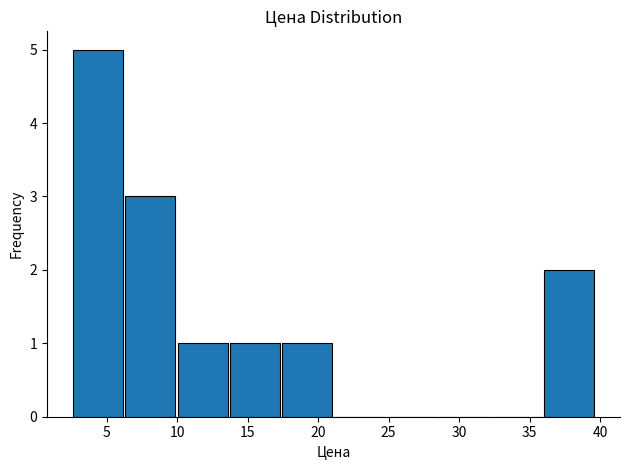

Reading left to right, transcribe this chart: for each bar, give the range it covers on the x-axis and its height. Neither the bar edges nor the heights are printed on the chart, so give them approximately, as read against the axes.

2.5 to 6.5: 5
6.5 to 10.0: 3
10.0 to 13.5: 1
13.5 to 17.5: 1
17.5 to 21.0: 1
21.0 to 25.0: 0
25.0 to 28.5: 0
28.5 to 32.5: 0
32.5 to 36.0: 0
36.0 to 40.0: 2